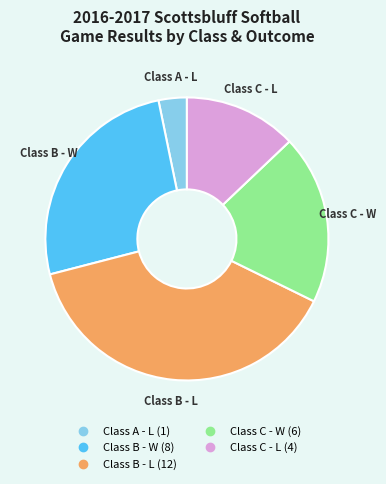

How many slices are in this pie chart?

5